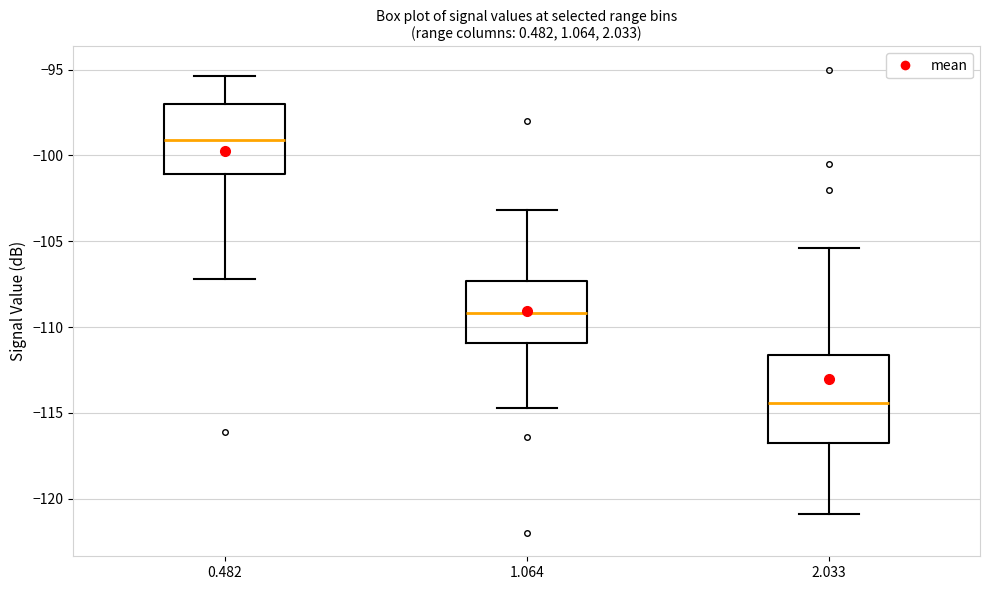

Reading left to right, read every box against the y-axis: the position of its median line, the range the box covers, and the ends of its whiskers. The values are not printed on the chart, so give them approximately, as read against the axis.

0.482: median -99.0, box -101.0 to -97.0, whiskers -107.0 to -95.5
1.064: median -109.0, box -111.0 to -107.5, whiskers -114.5 to -103.0
2.033: median -114.5, box -116.5 to -111.5, whiskers -121.0 to -105.5